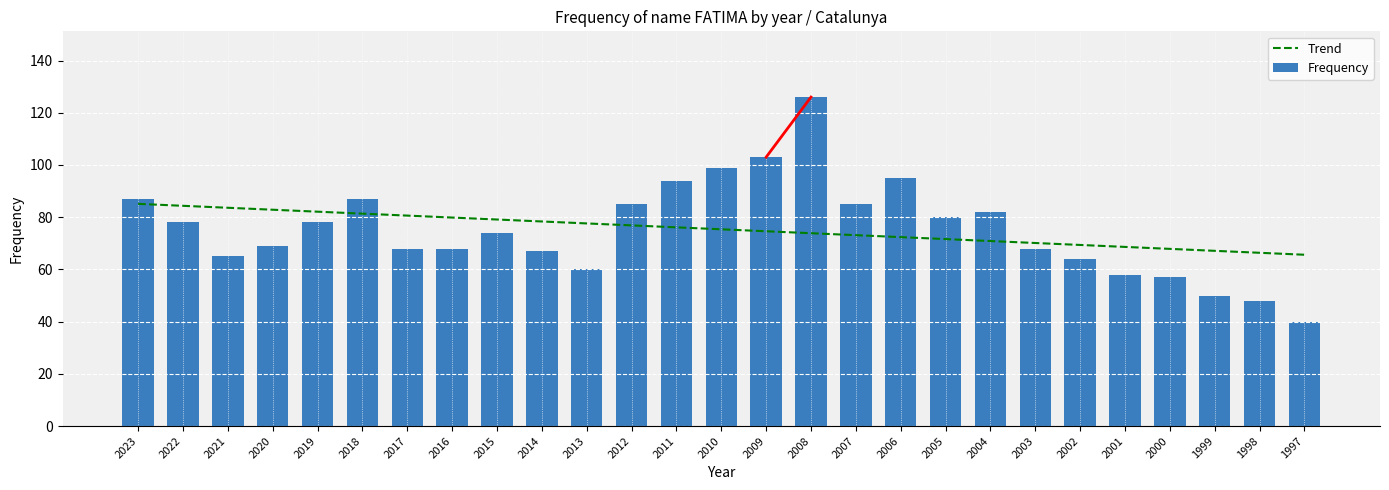

Is the value of Trend at 1998 greater than the value of Frequency at 2015?

No